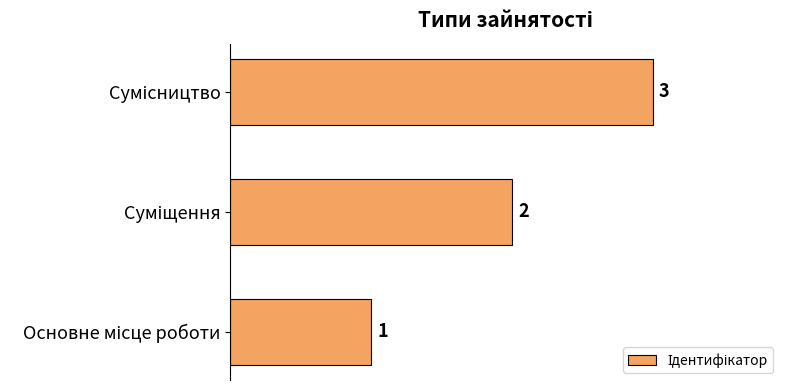

What is the maximum value shown in the chart?

3